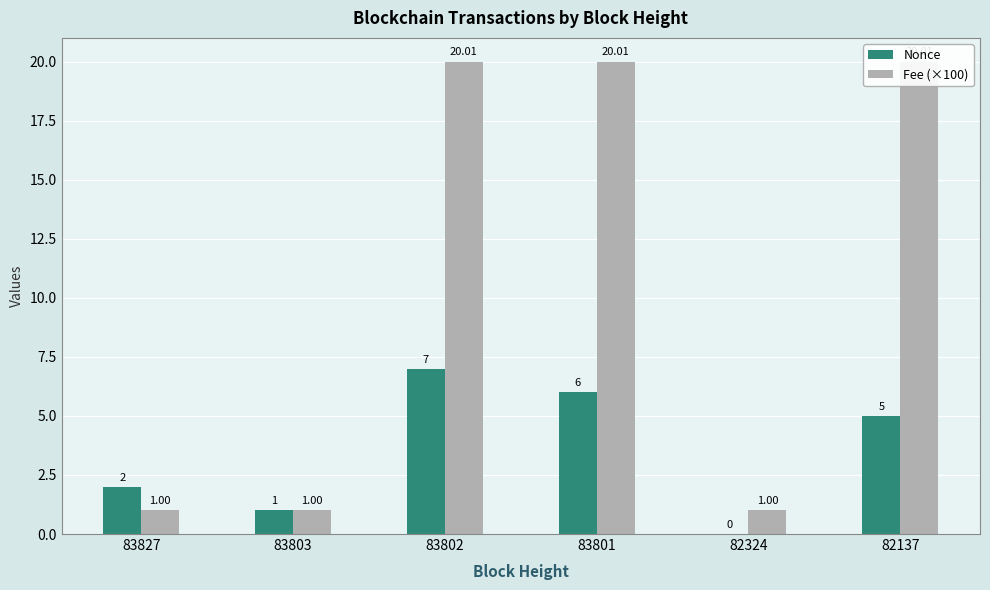

Reading left to right, what are all the values shown in this chart?

Nonce: 2.0	1.0	7.0	6.0	0.0	5.0
Fee (×100): 1.0	1.0	20.0	20.0	1.0	20.0